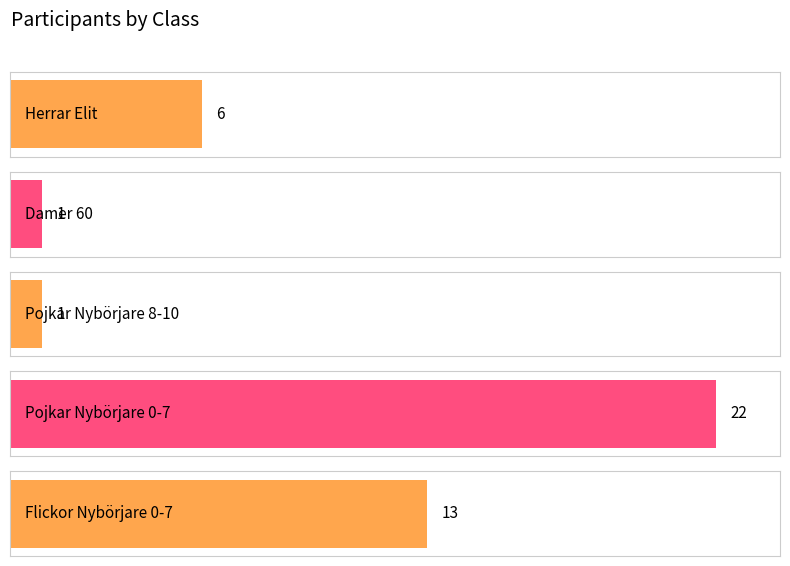

What is the maximum value shown in the chart?

22